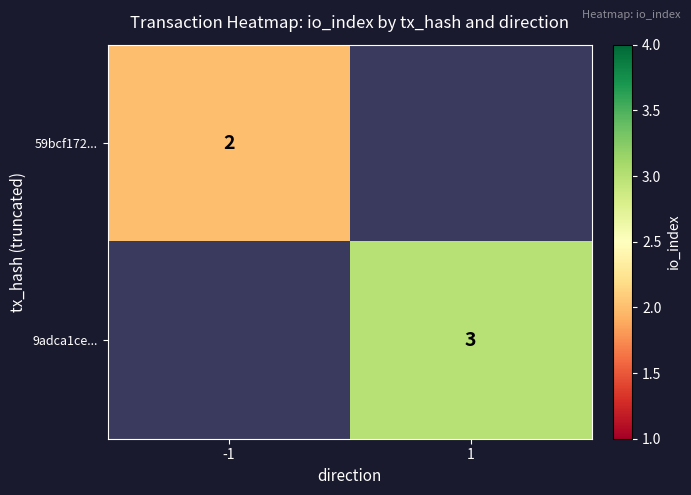

The 9adca1ce... series shows 3 at 1. True or false?

True